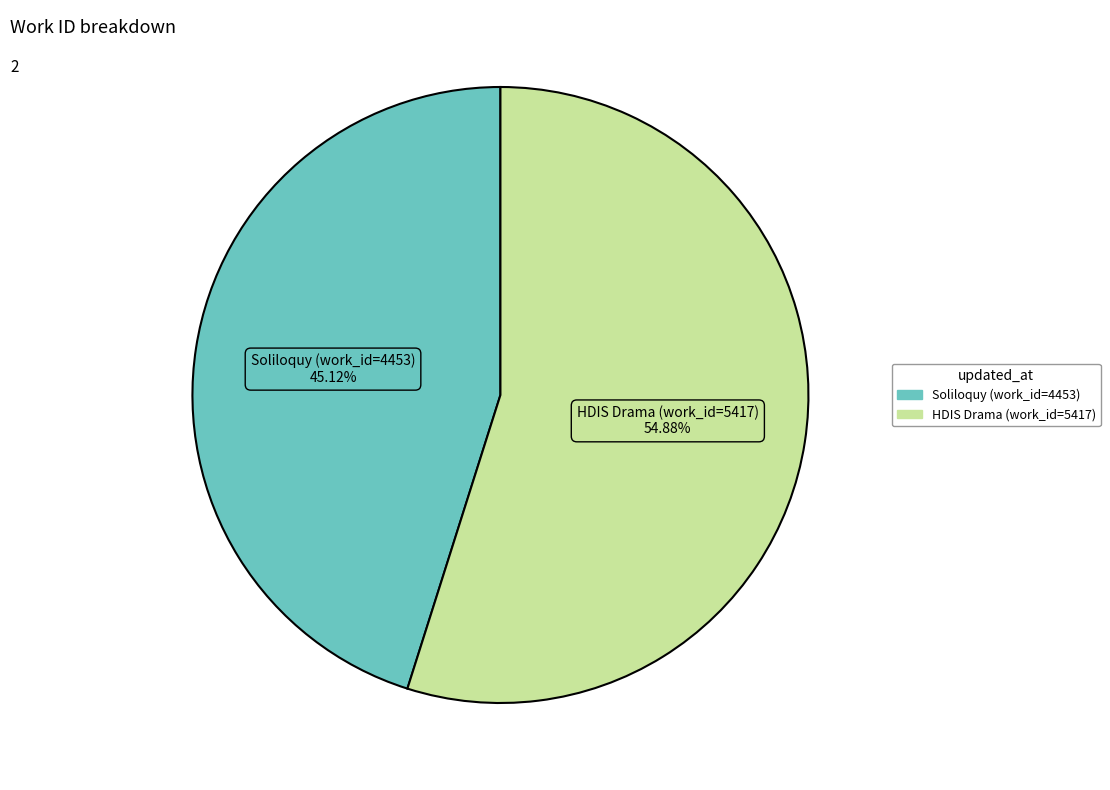

Is there any slice that represents more than half of the pie?

Yes